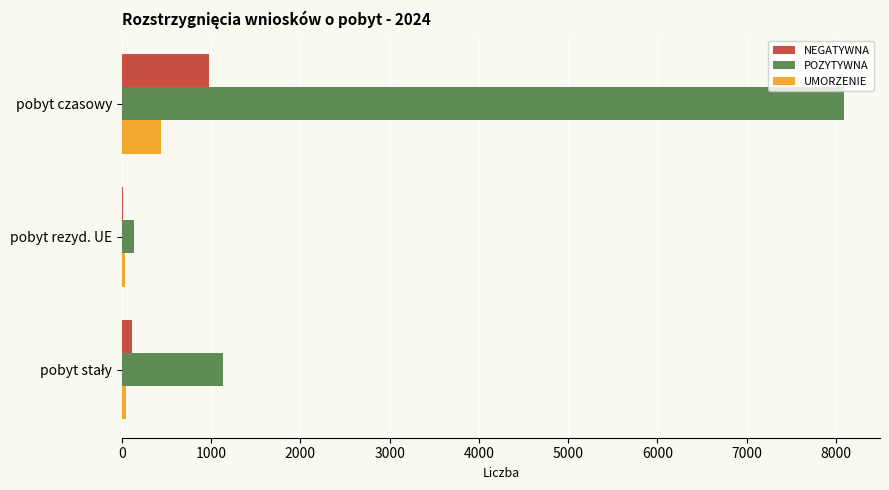

What is the sum of all UMORZENIE values?

523